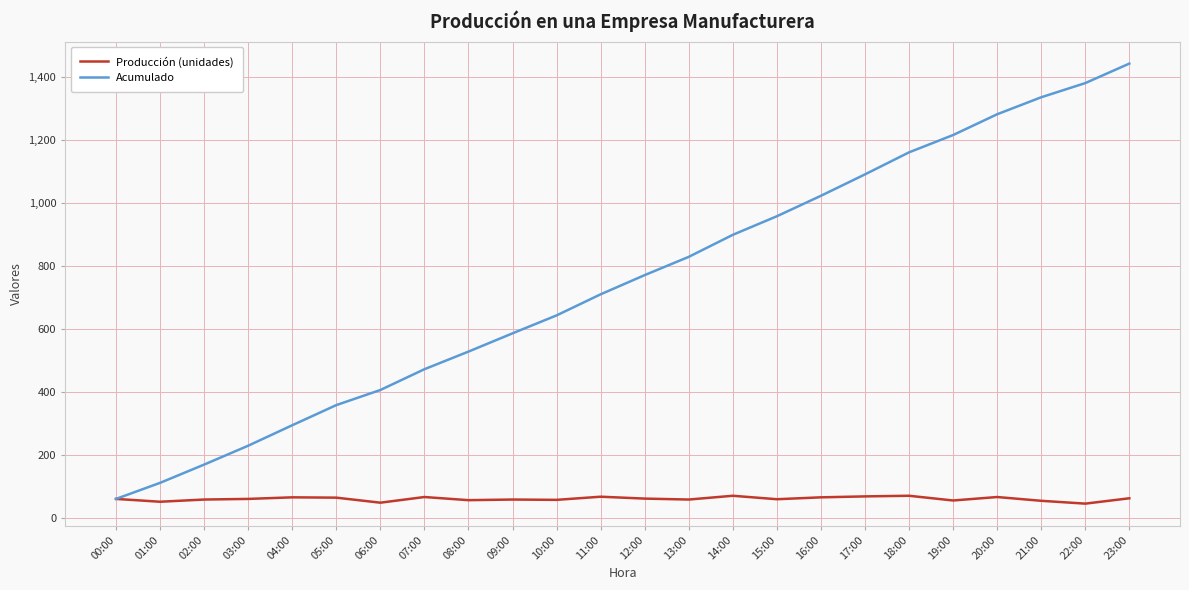

What is the maximum value for Acumulado?

1443